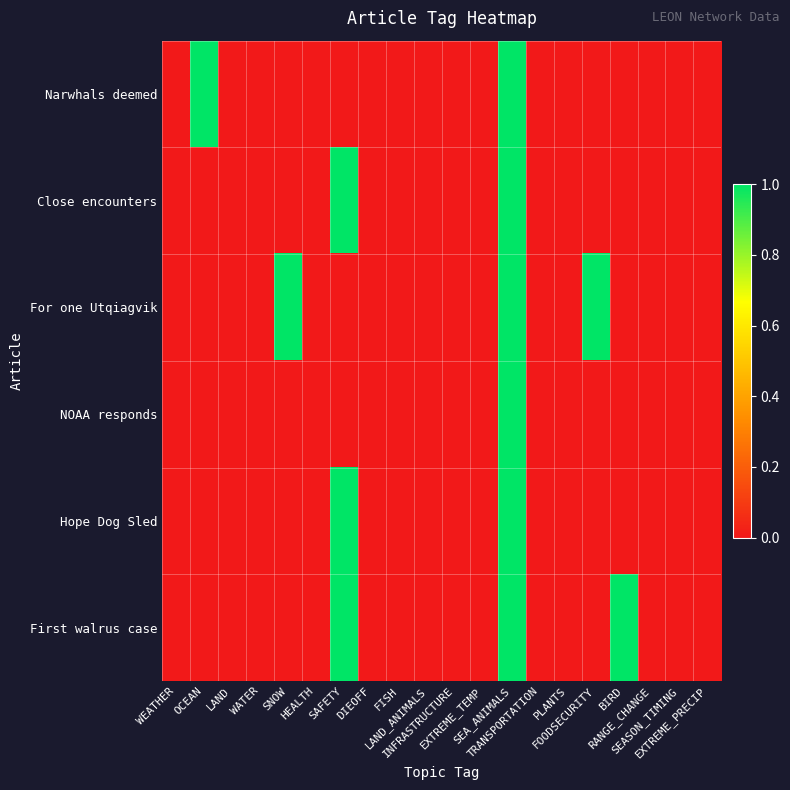

List the series in order of their peak value, highest first.

Narwhals deemed, Close encounters, For one Utqiagvik, NOAA responds, Hope Dog Sled, First walrus case